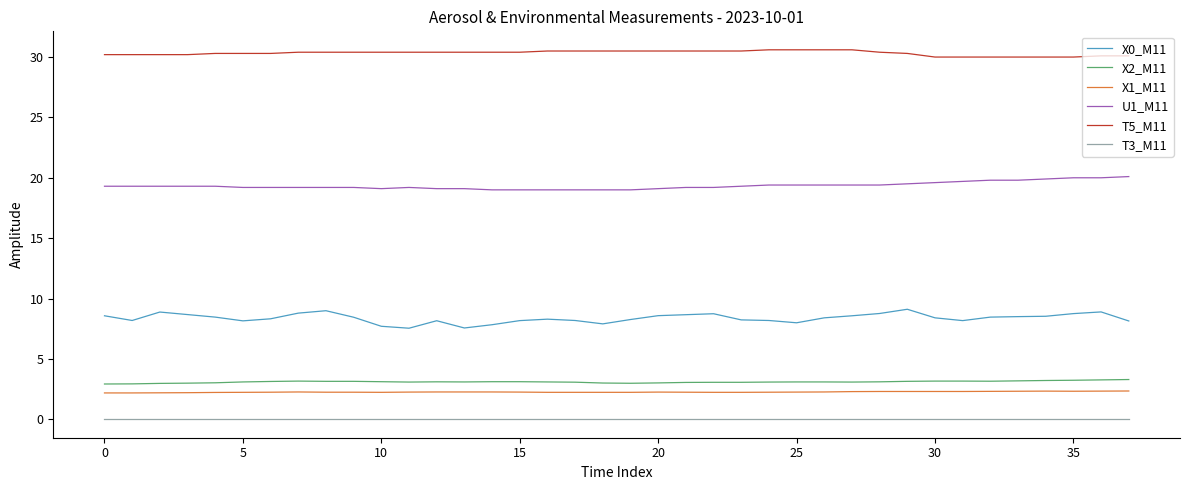

Rank the series by their maximum value, from lowest to highest.

T3_M11, X1_M11, X2_M11, X0_M11, U1_M11, T5_M11